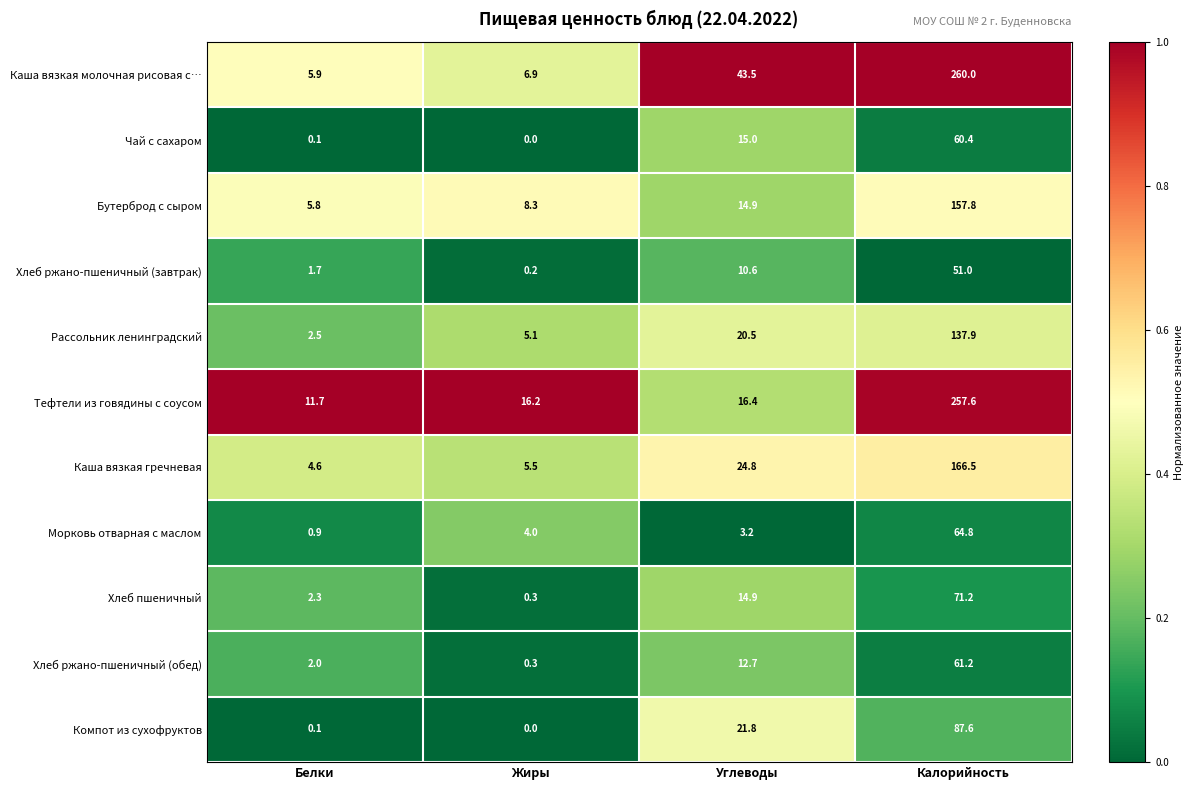

Which category has the lowest value in the Тефтели из говядины с соусом series?

Белки